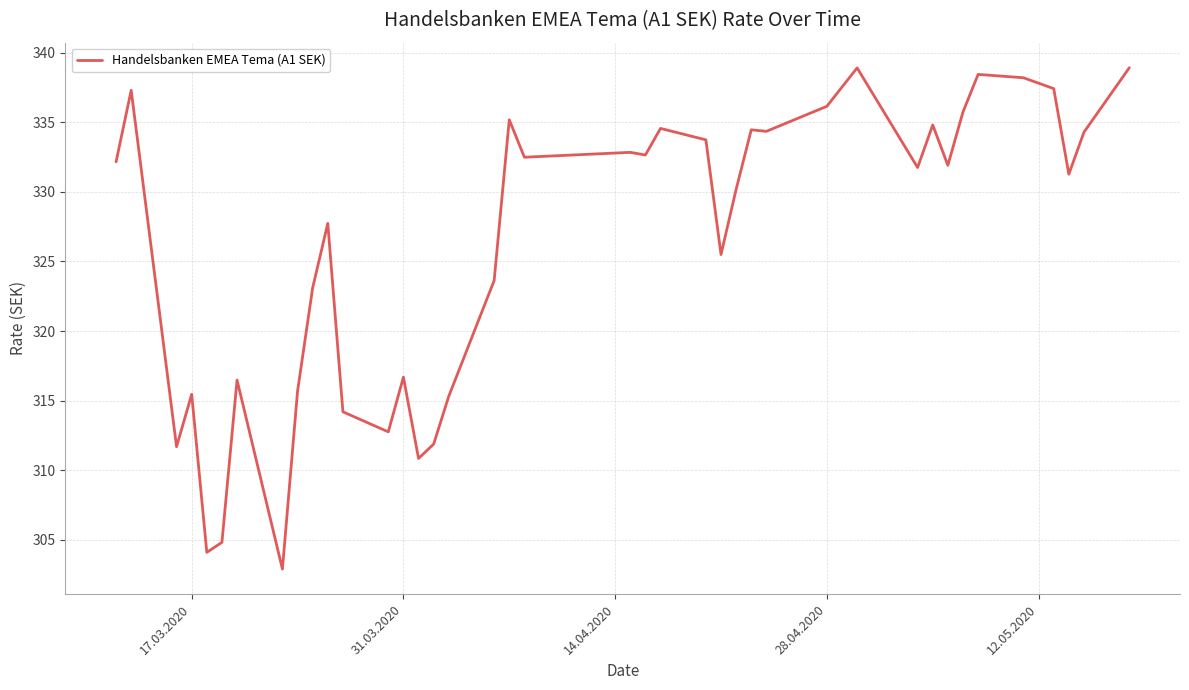

What is the minimum value shown in the chart?

302.9